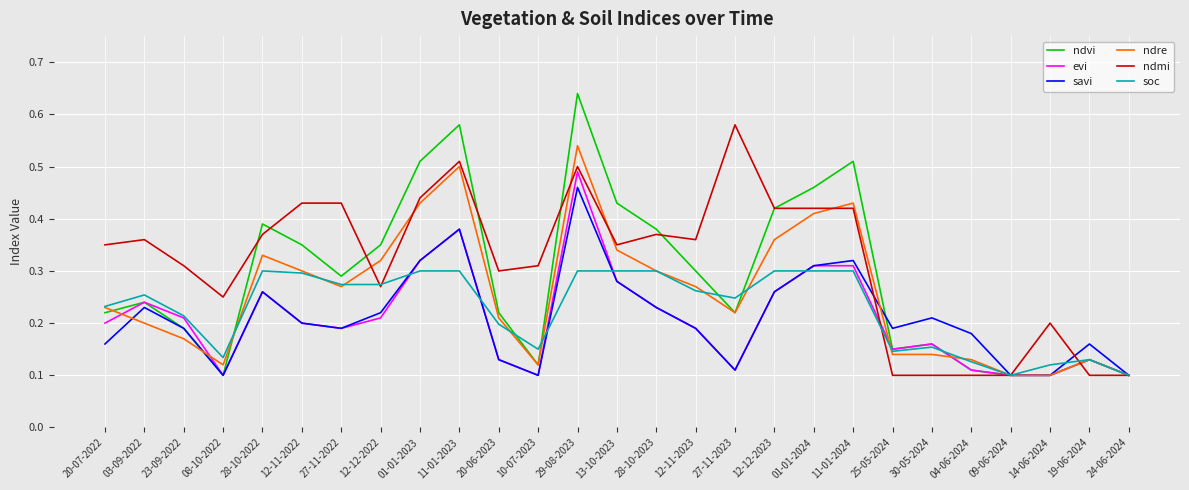

What is the sum of the ndmi values at 23-09-2022 and 27-11-2022?

0.7